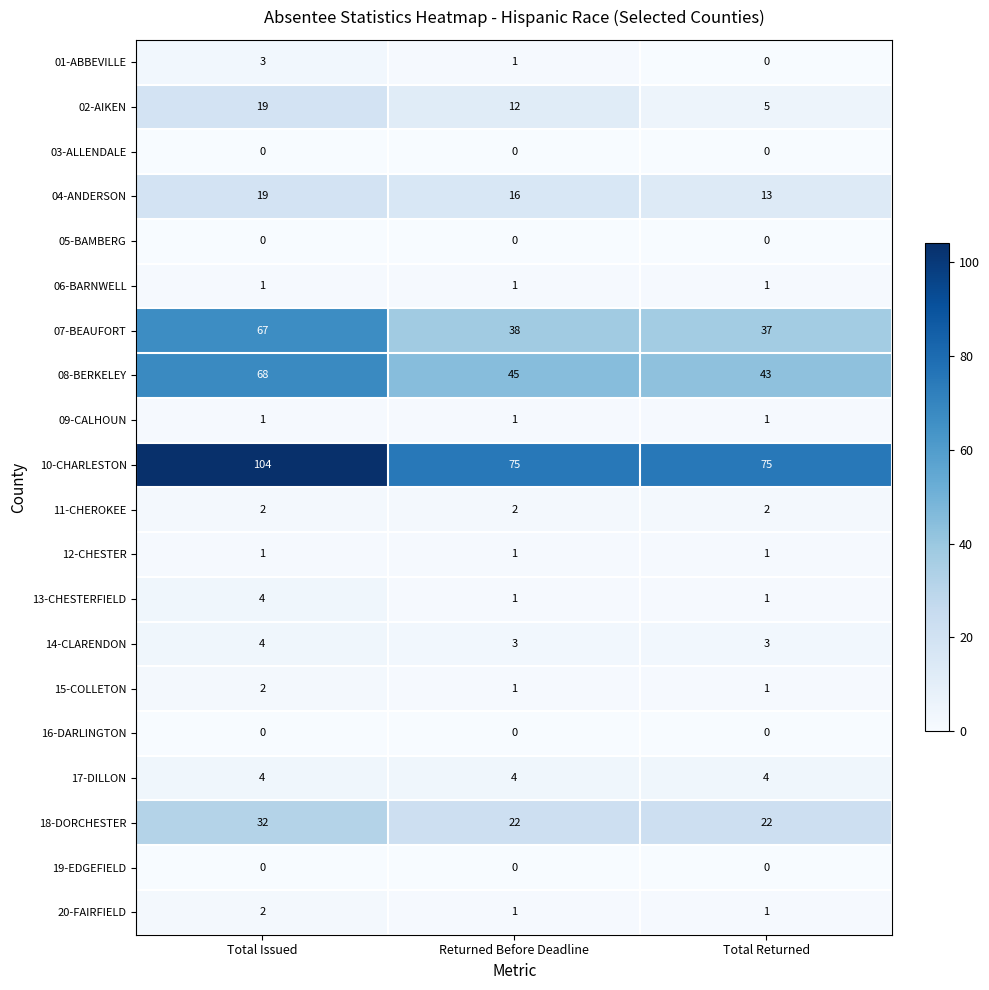

At how many categories does at least one series exceed 81?

1